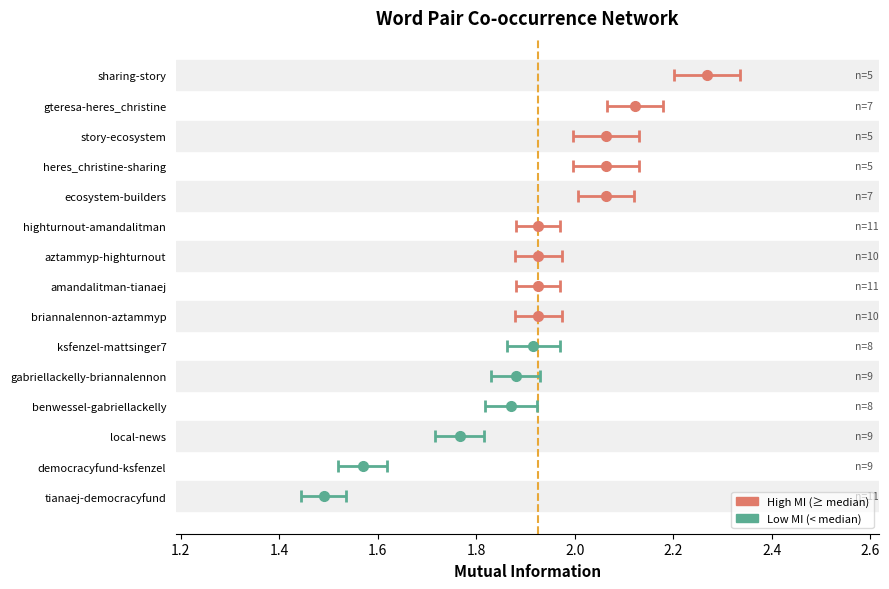

How many categories are shown in the chart?

15